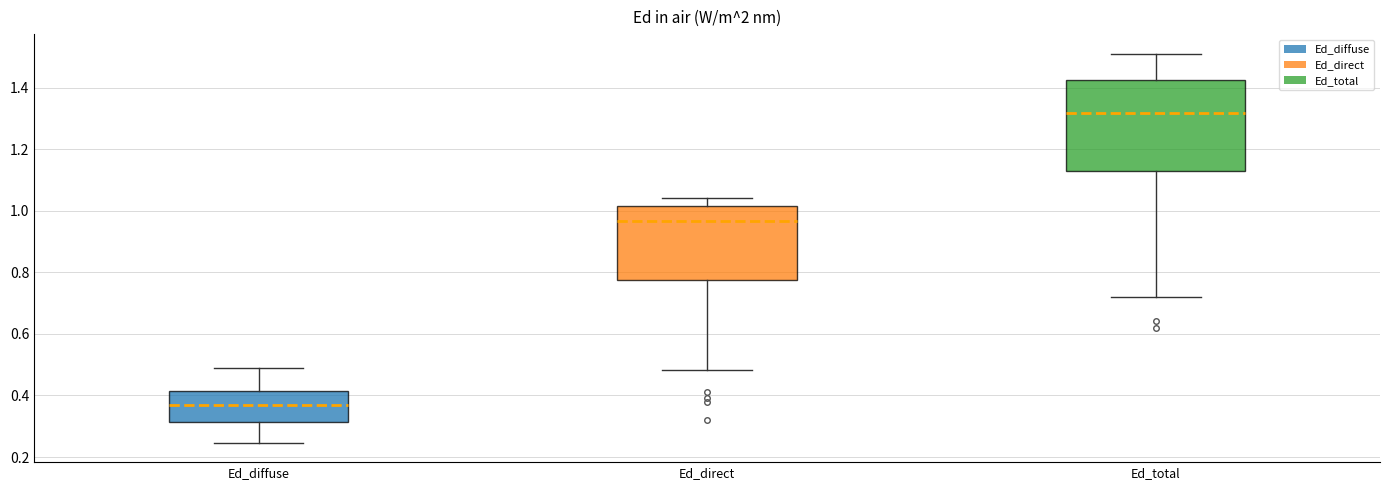

Which box has the lowest median line?

Ed_diffuse